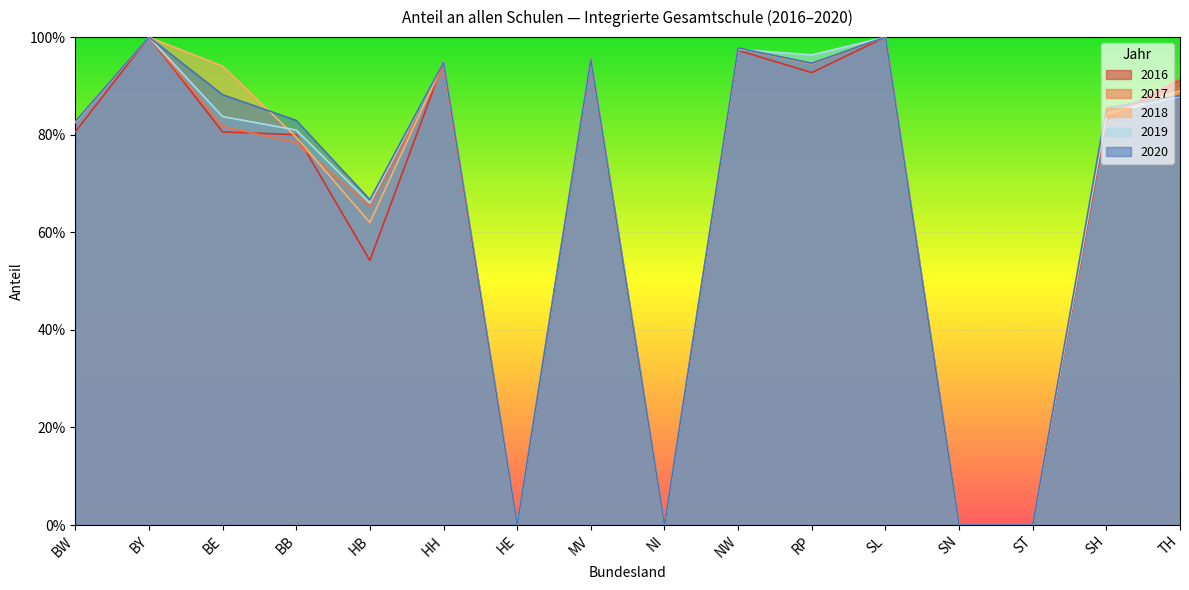

List the series in order of their peak value, lowest first.

2016, 2017, 2018, 2019, 2020